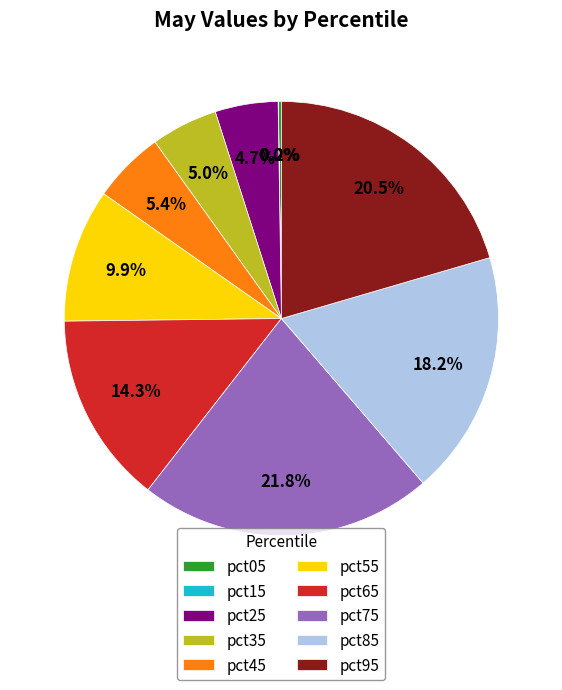

True or false: pct75 accounts for 9% of the total.

False